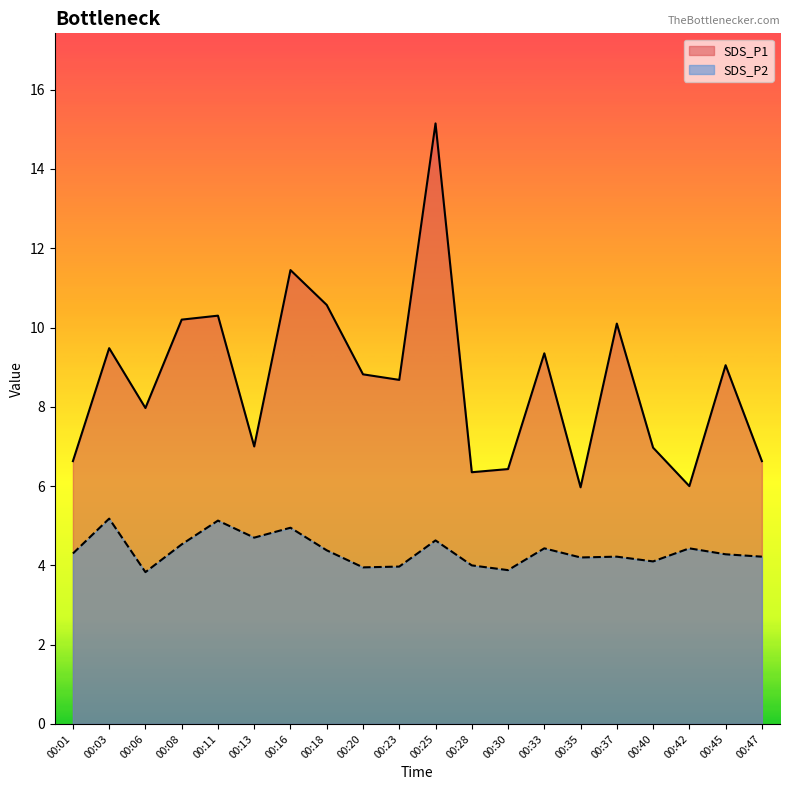

Is it true that SDS_P2 equals 6.3 at 00:01?

False